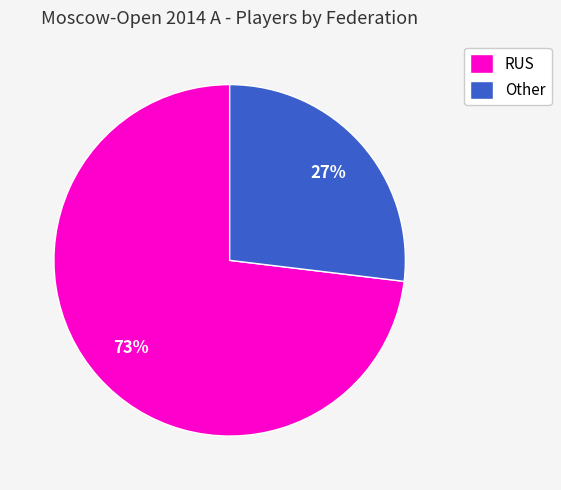

Does any single category account for the majority?

Yes